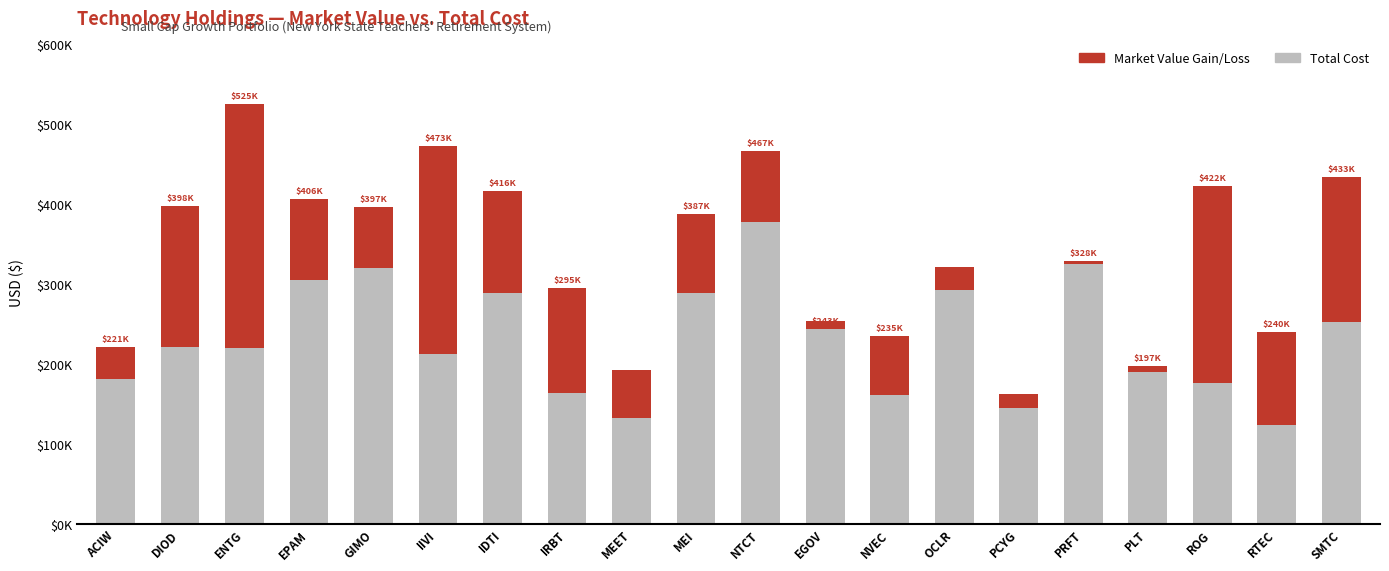

Reading left to right, list all the values displayed in this chart.

Total Cost: ACIW=181080.5	DIOD=220459.6	ENTG=219558.8	EPAM=305267.6	GIMO=319575.0	IIVI=212723.2	IDTI=287922.0	IRBT=163536.3	MEET=192098.8	MEI=288898.5	NTCT=377593.2	EGOV=252927.0	NVEC=160999.0	OCLR=320900.7	PCYG=161633.0	PRFT=325242.0	PLT=189279.6	ROG=176330.8	RTEC=123751.5	SMTC=251681.1
Market Value (Gain/Loss): ACIW=39949.8	DIOD=177541.0	ENTG=305914.9	EPAM=100258.7	GIMO=76975.0	IIVI=259933.2	IDTI=128136.4	IRBT=131226.2	MEET=-60566.8	MEI=98026.5	NTCT=89104.0	EGOV=-9827.0	NVEC=73821.8	OCLR=-28969.7	PCYG=-16878.0	PRFT=3190.7	PLT=7718.8	ROG=245539.1	RTEC=115869.8	SMTC=181560.6